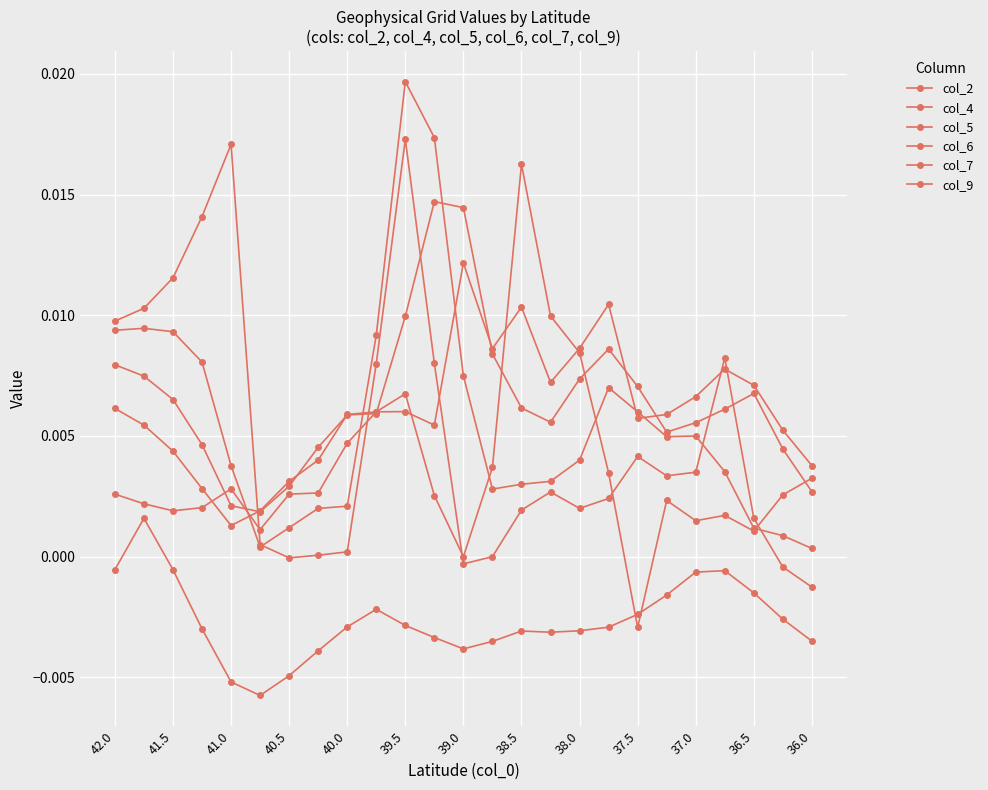

At which label does col_9 first exceed 0?

42.0